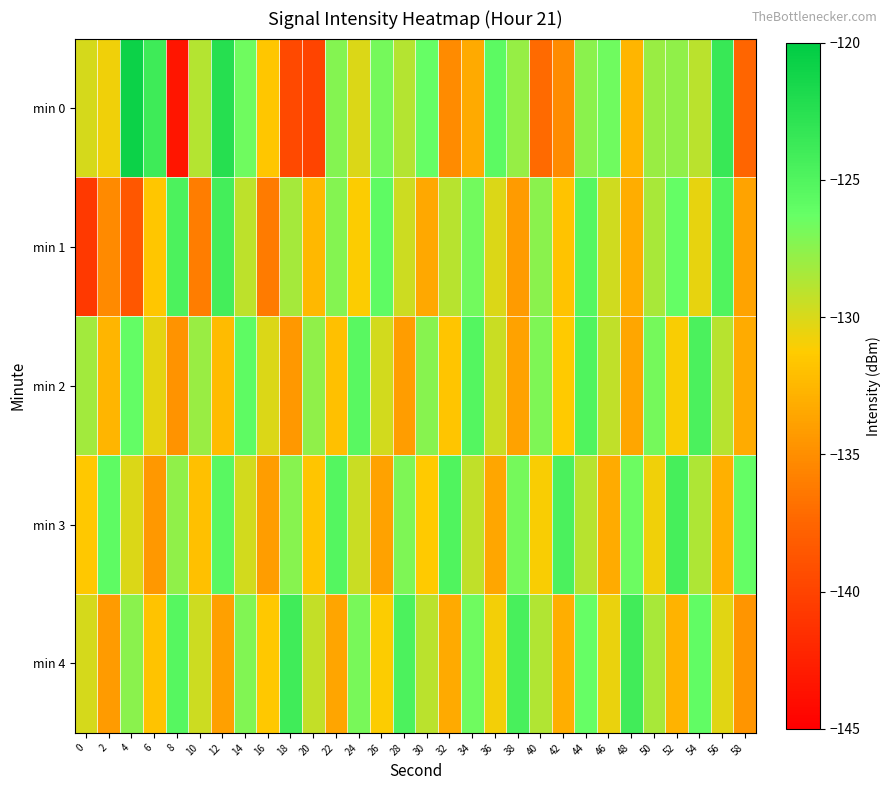

Which series has the largest range (max minus min)?

min 0